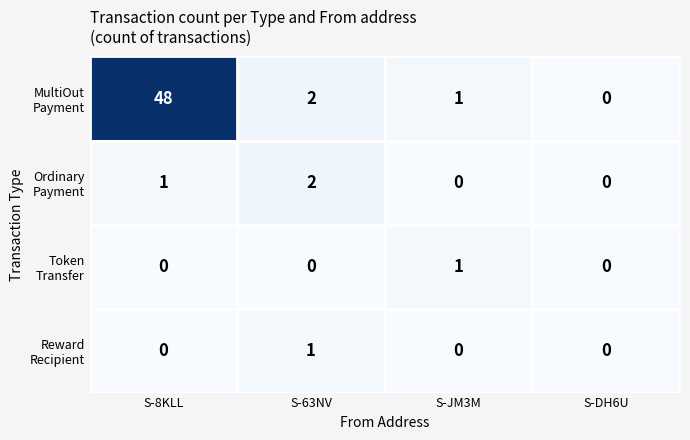

Which label corresponds to the largest value in the chart?

S-8KLL